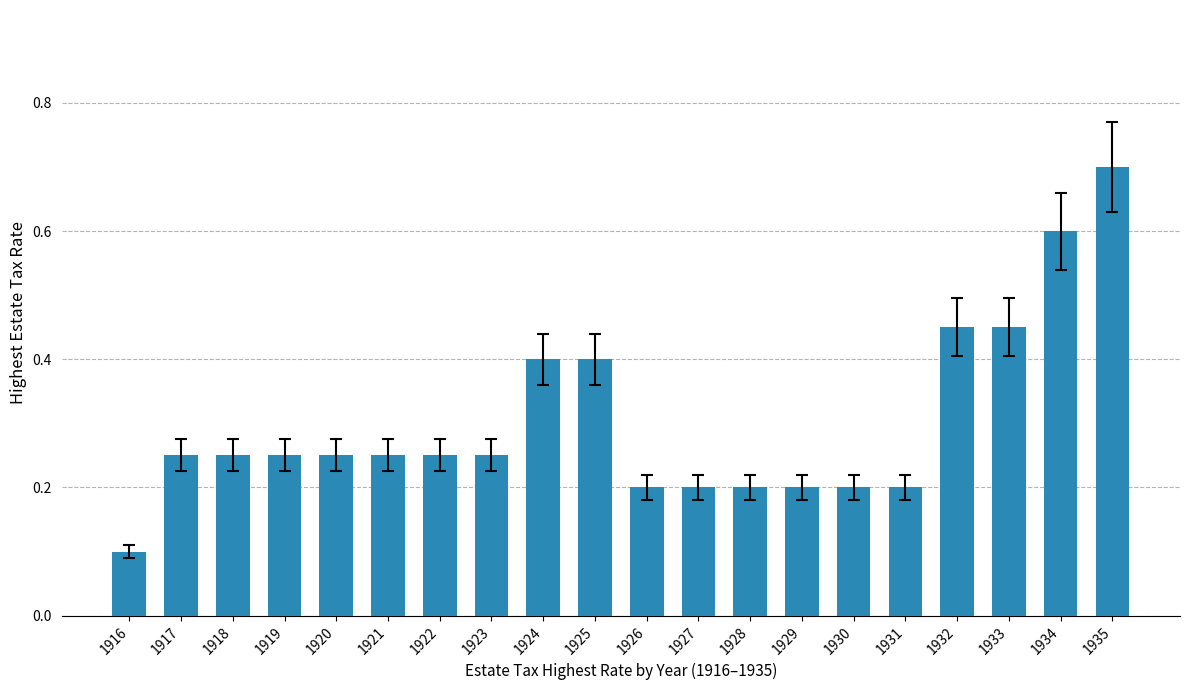

True or false: the data shows 0.1 at 1920.

False